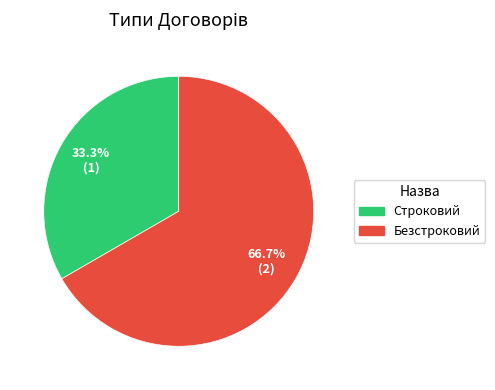

Approximately how many times larger is the value at Безстроковий compared to Строковий?

2.0